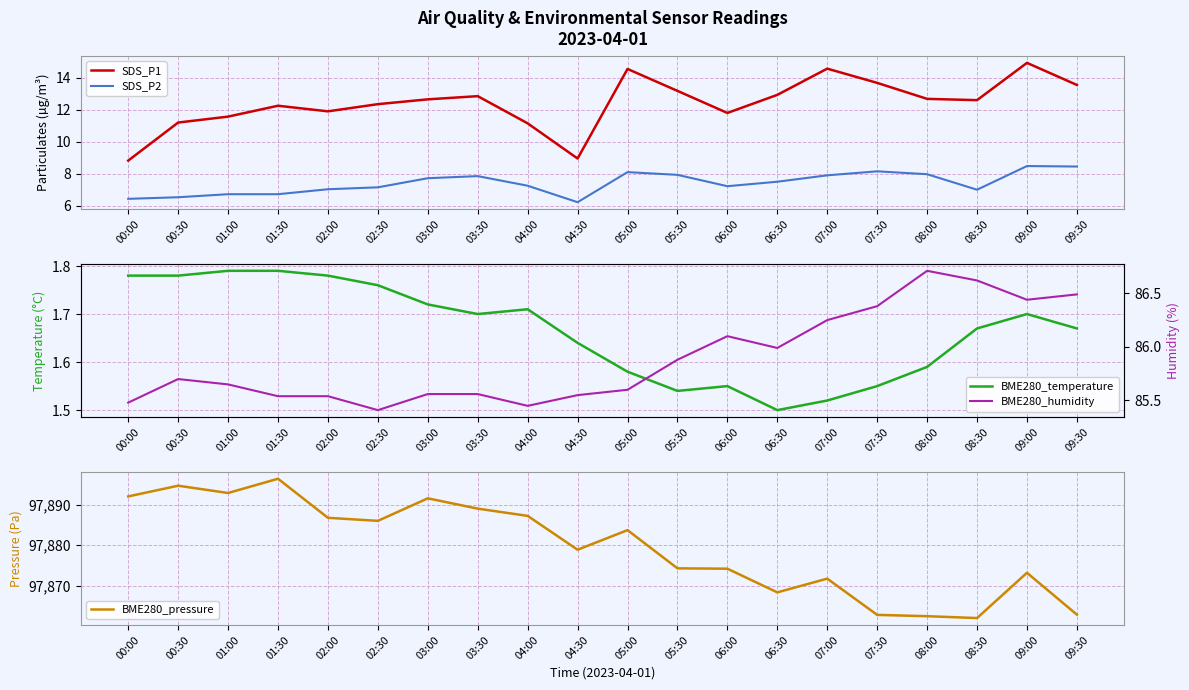

What is the difference between the BME280_humidity values at 08:30 and 02:30?

1.2